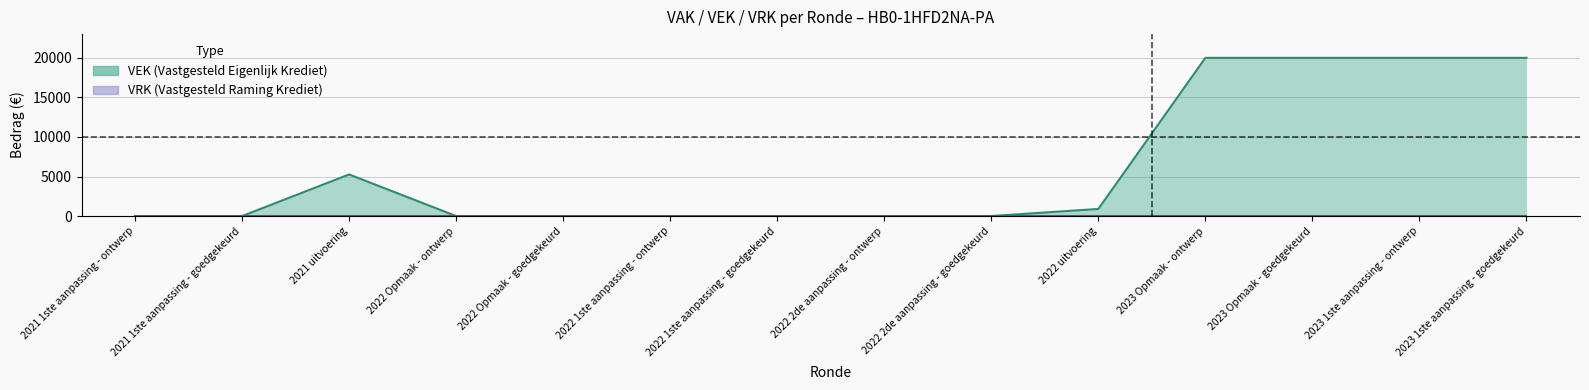

Between 2023 Opmaak - ontwerp and 2022 1ste aanpassing - goedgekeurd, which is larger?

2023 Opmaak - ontwerp